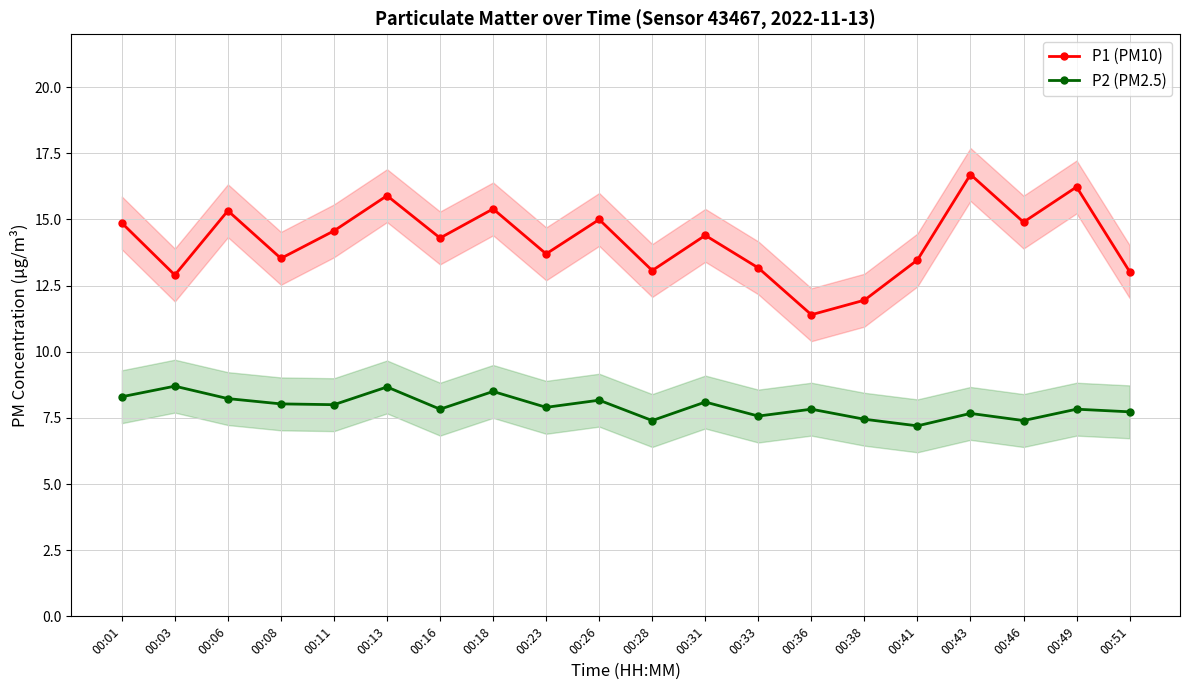

True or false: P2 (PM2.5) has more than 0 interior local peaks.

True